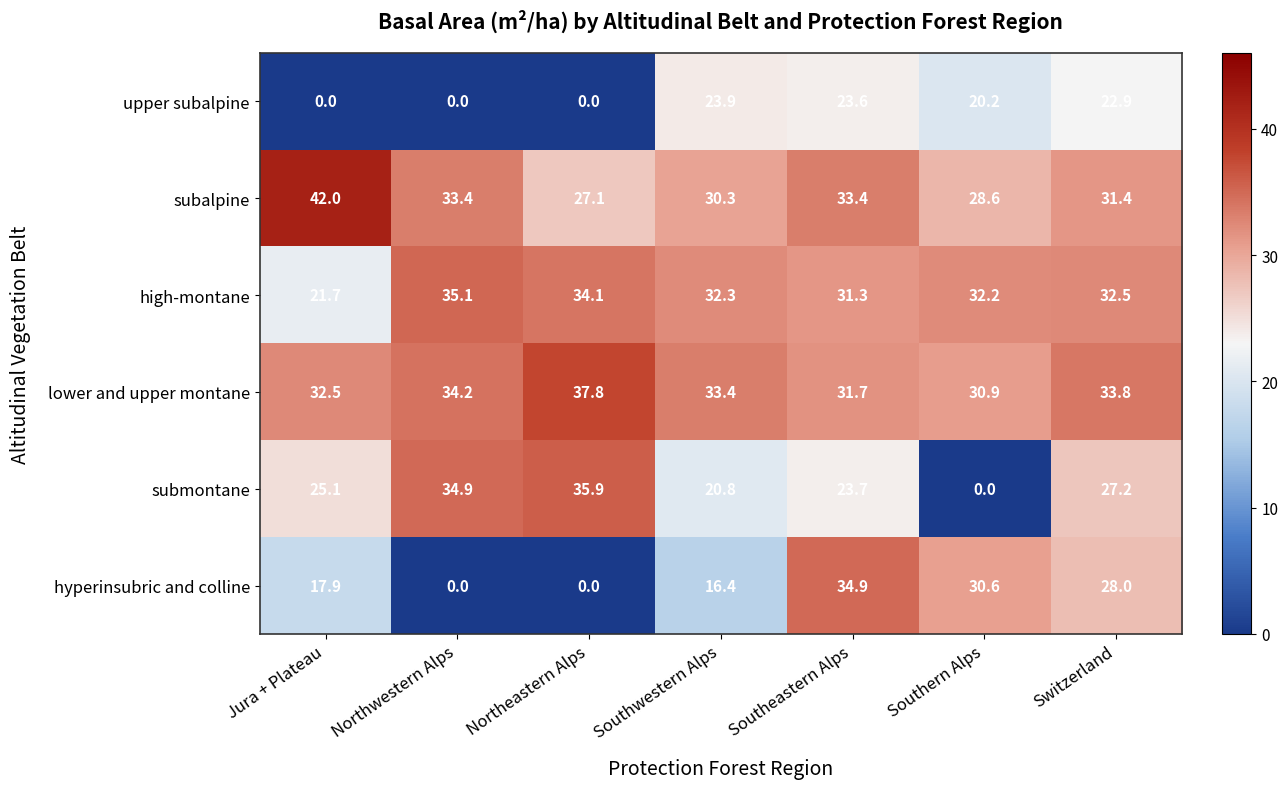

Which series has the largest total across all categories?

lower and upper montane